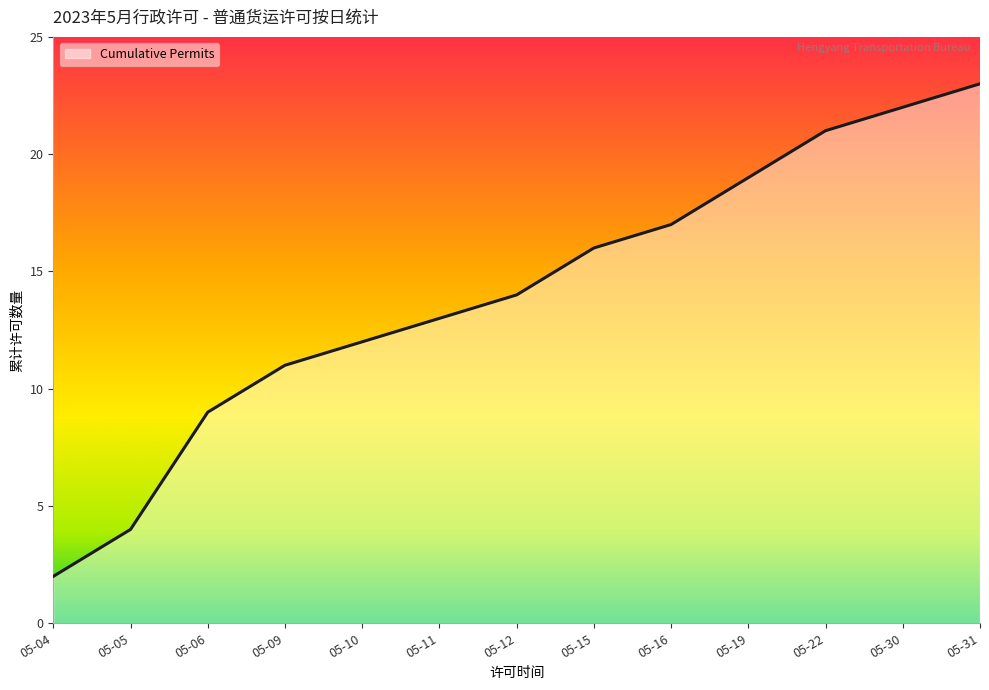

Rank the categories by value from lowest to highest.

05-04, 05-05, 05-06, 05-09, 05-10, 05-11, 05-12, 05-15, 05-16, 05-19, 05-22, 05-30, 05-31